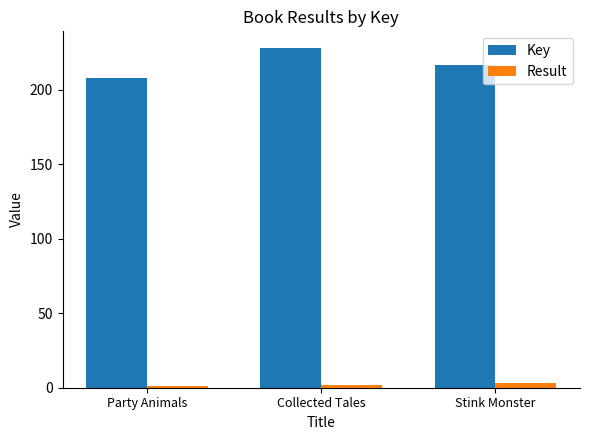

How many categories are shown in the chart?

3